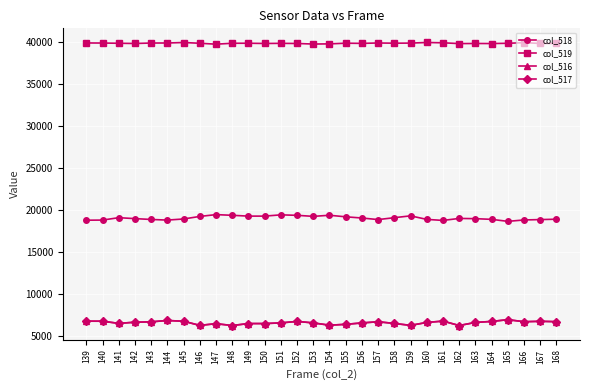

Where does the col_519 series first go above 39860?

139